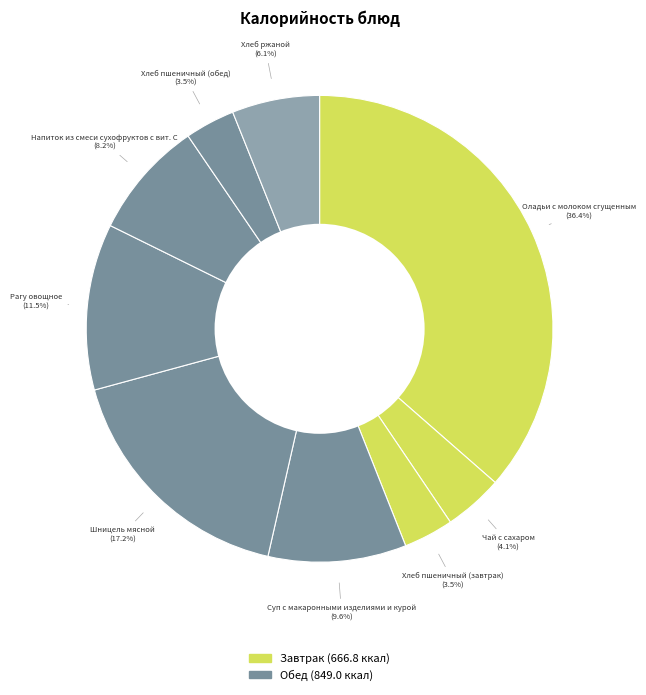

How many slices are in this pie chart?

9